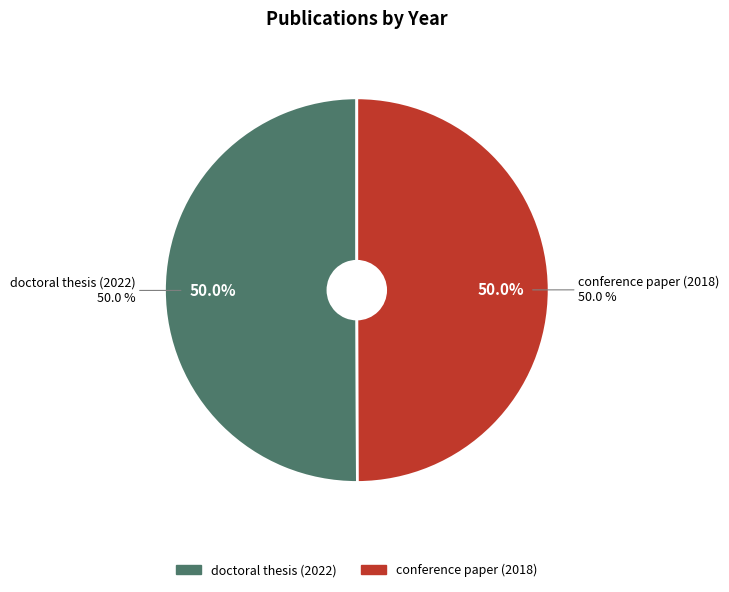

What percentage is the conference paper (2018) slice, to the nearest percent?

50%